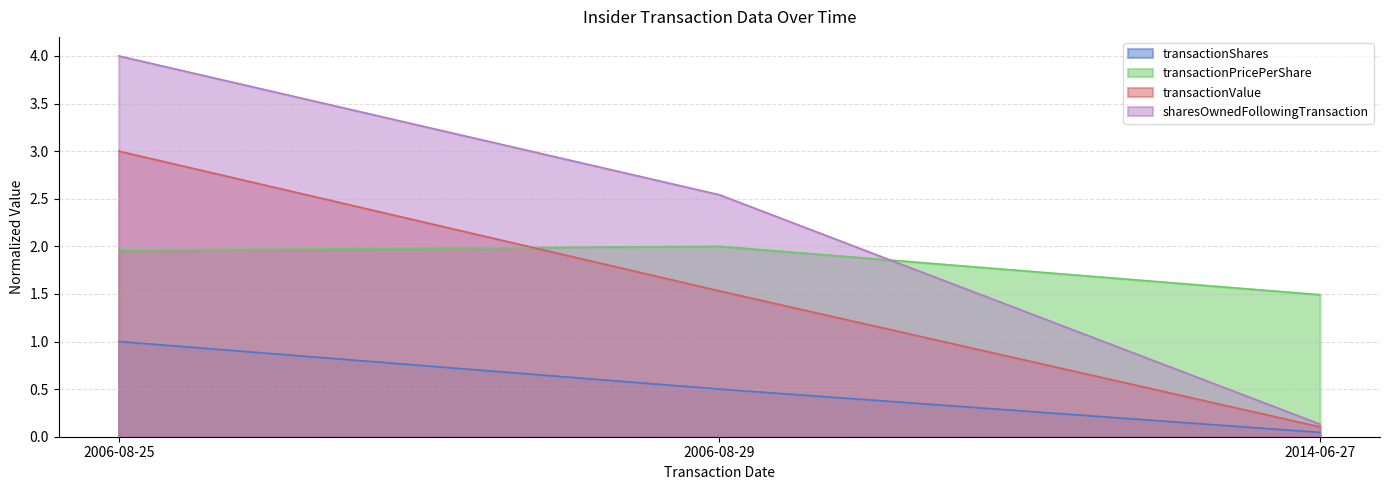

List the series in order of their peak value, highest first.

sharesOwnedFollowingTransaction, transactionValue, transactionPricePerShare, transactionShares